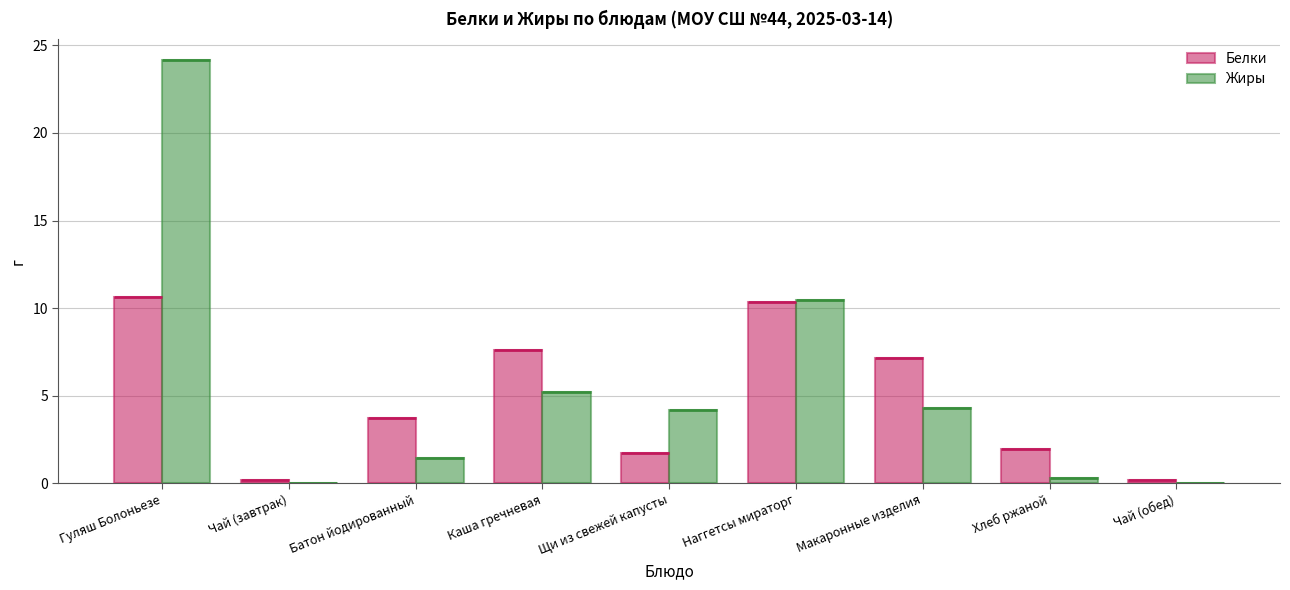

What is the difference between the maximum and minimum values in the Жиры series?

24.1